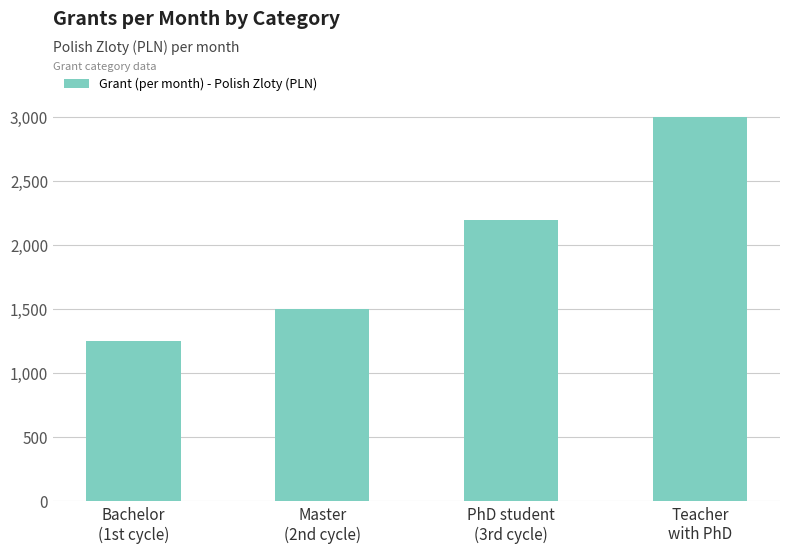

How many distinct data groups are displayed?

1